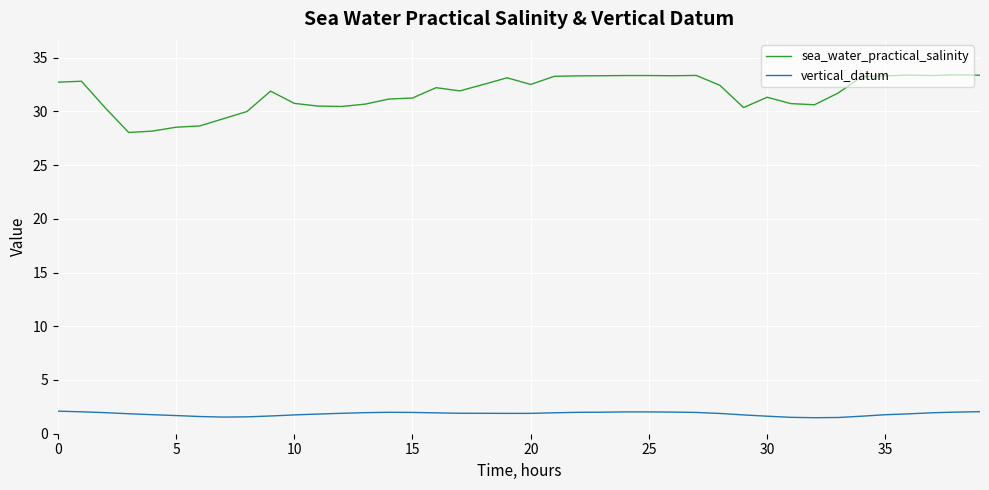

Which series has the largest total across all categories?

sea_water_practical_salinity